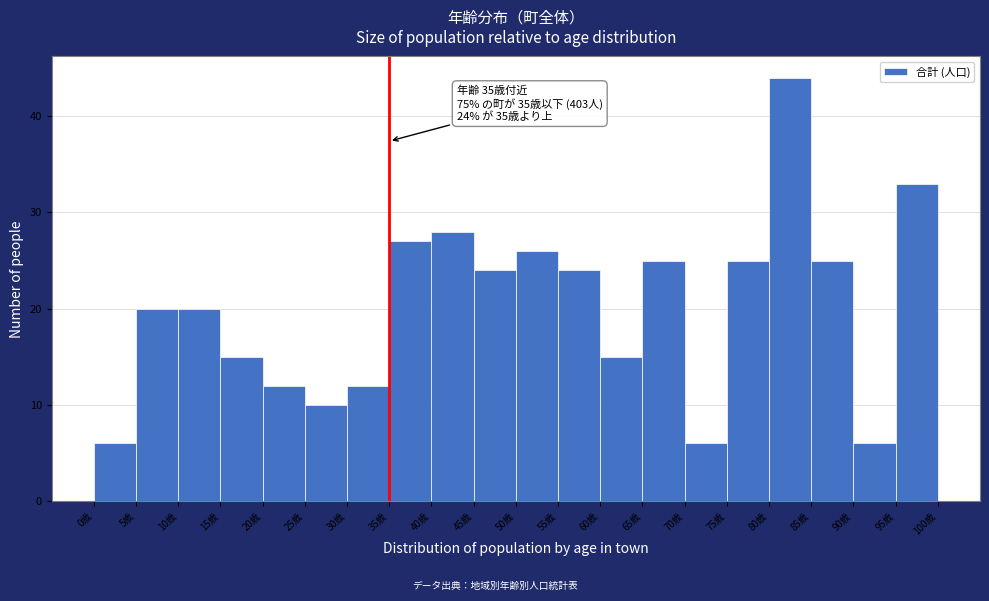

Which range on the x-axis has the tallest bar?

80 to 85